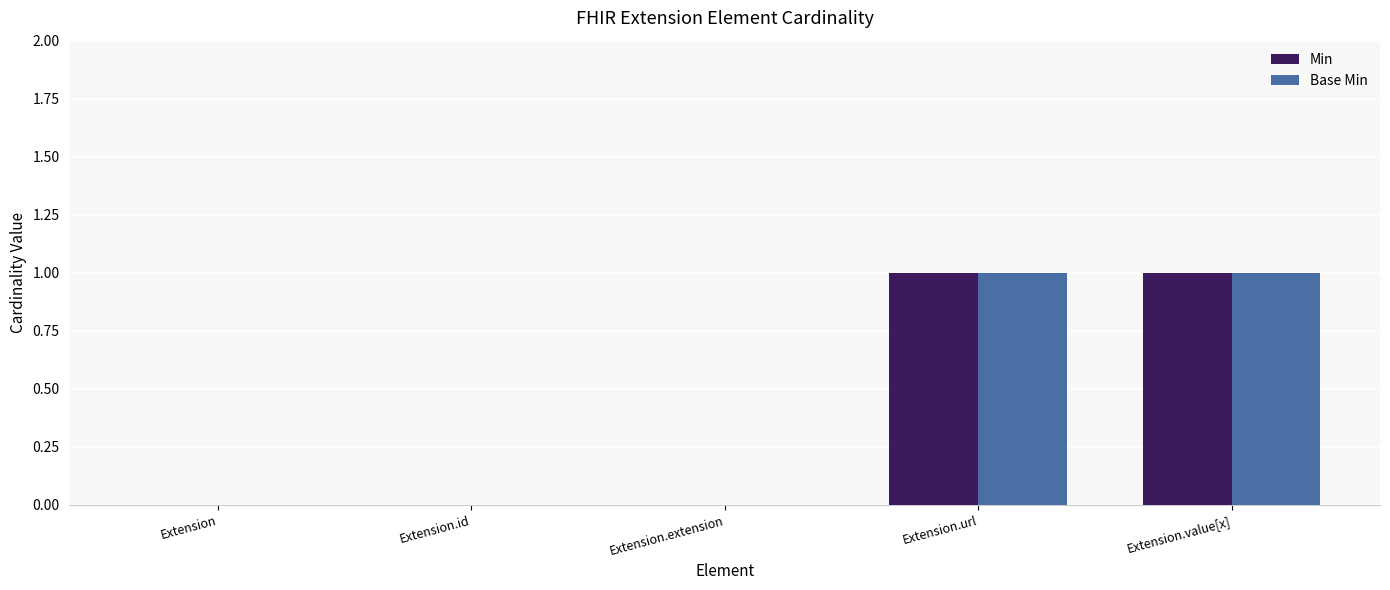

Reading left to right, transcribe all the data shown in this chart.

Min: Extension=0	Extension.id=0	Extension.extension=0	Extension.url=1	Extension.value[x]=1
Base Min: Extension=0	Extension.id=0	Extension.extension=0	Extension.url=1	Extension.value[x]=1